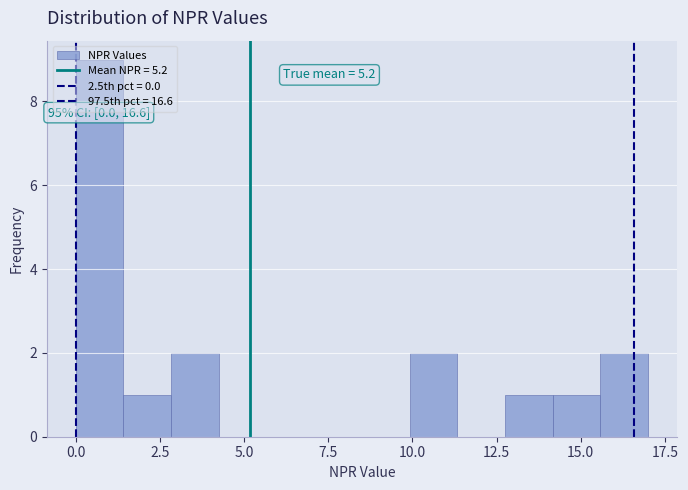

Around what value on the x-axis is the tallest bar? Give the approximate position of its centre, as read against the axis.

0.5